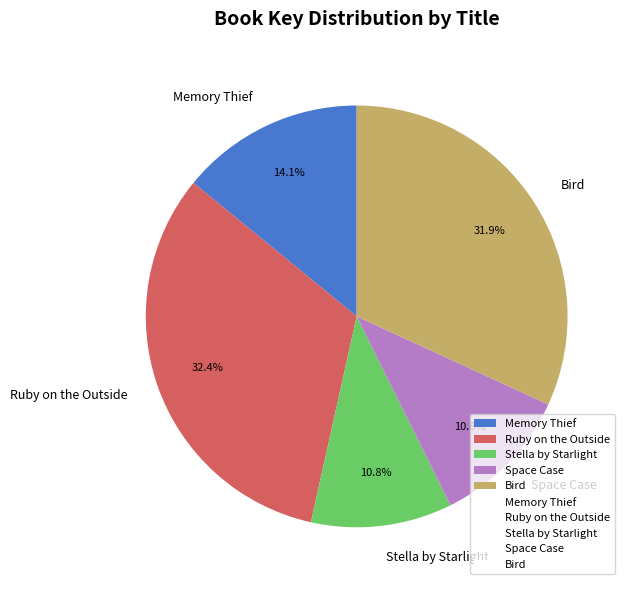

Is there any slice that represents more than half of the pie?

No